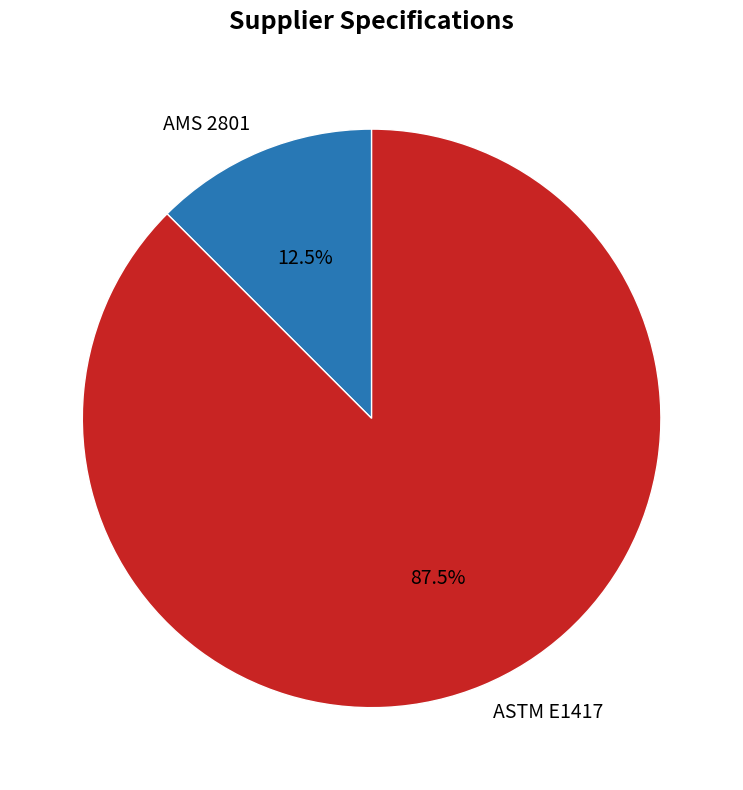

Which category has the smallest portion of the pie?

AMS 2801